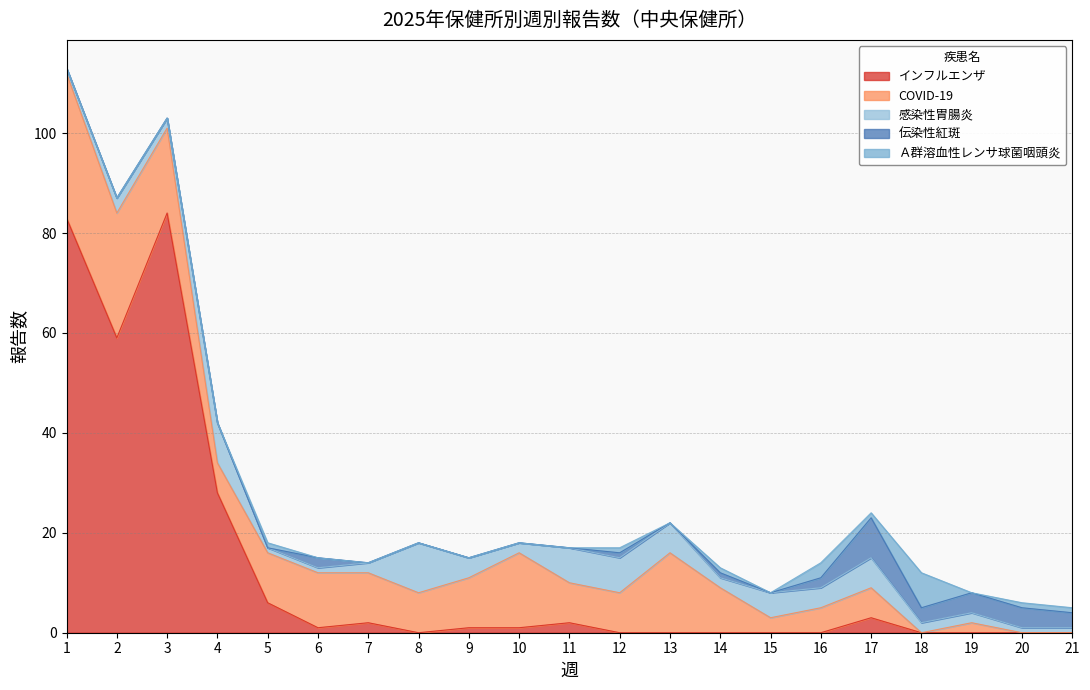

Rank the categories by インフルエンザ value from lowest to highest.

8, 12, 13, 14, 15, 16, 18, 19, 20, 21, 6, 9, 10, 7, 11, 17, 5, 4, 2, 1, 3